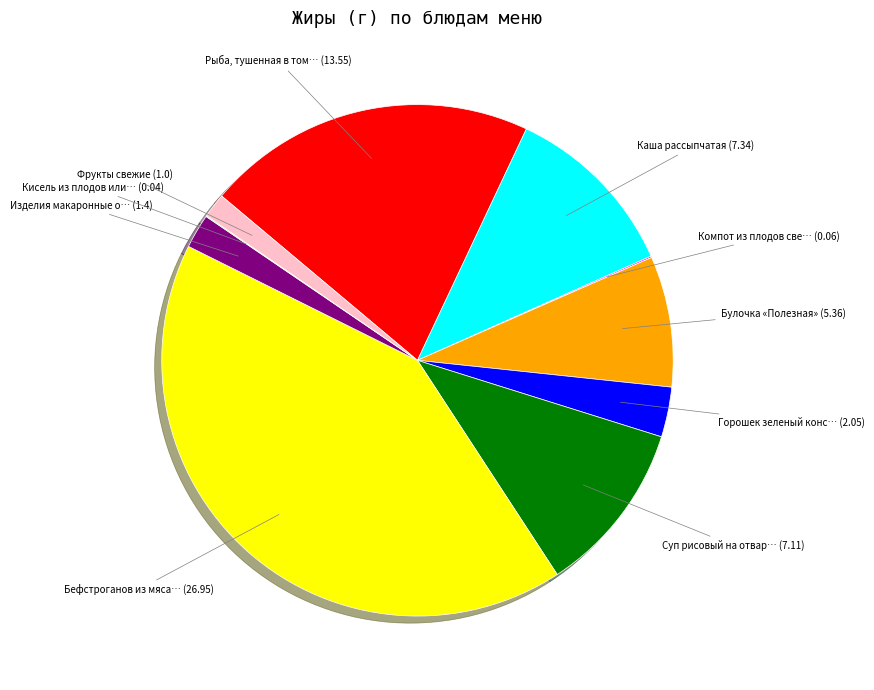

Is there a majority slice in this chart?

No